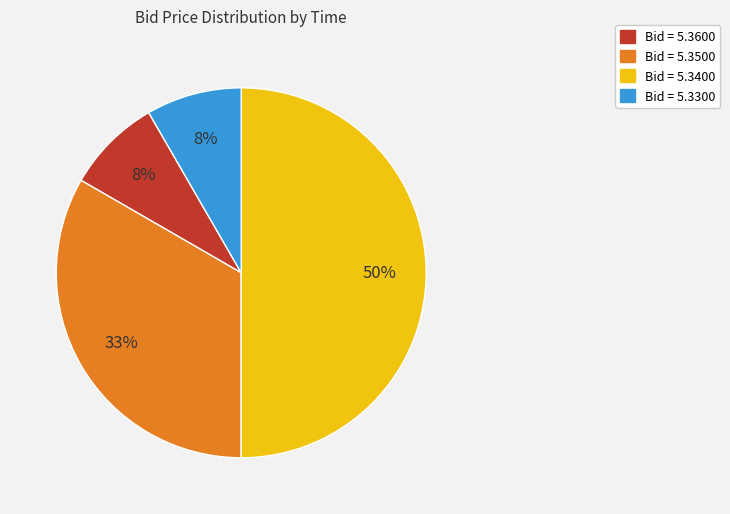

How many segments does this pie chart have?

4